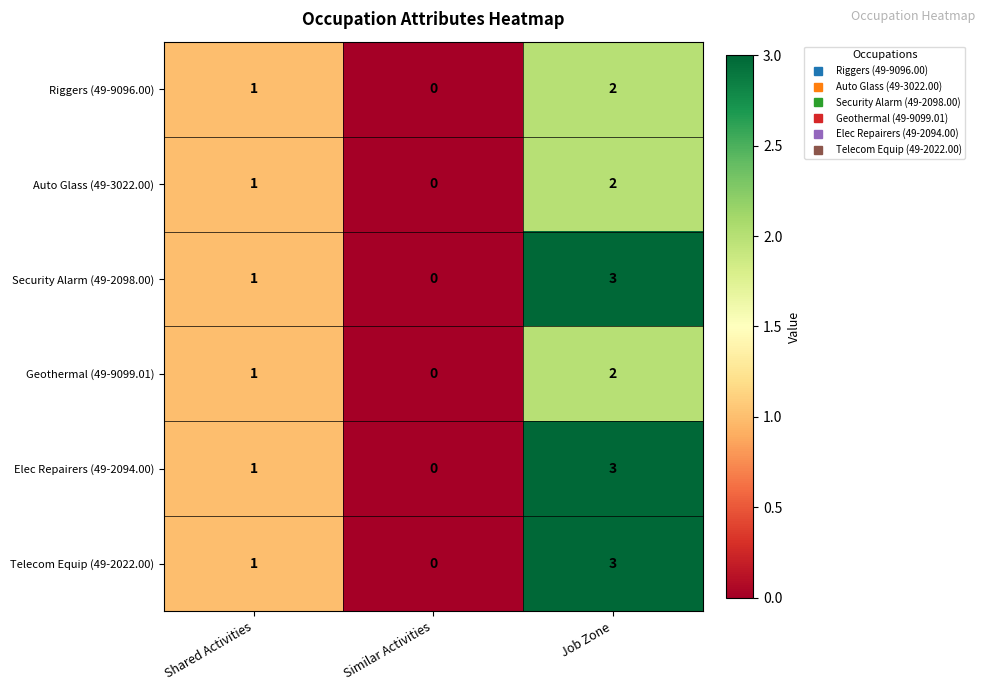

What is the difference between the maximum and minimum values in the Telecom Equip (49-2022.00) series?

3